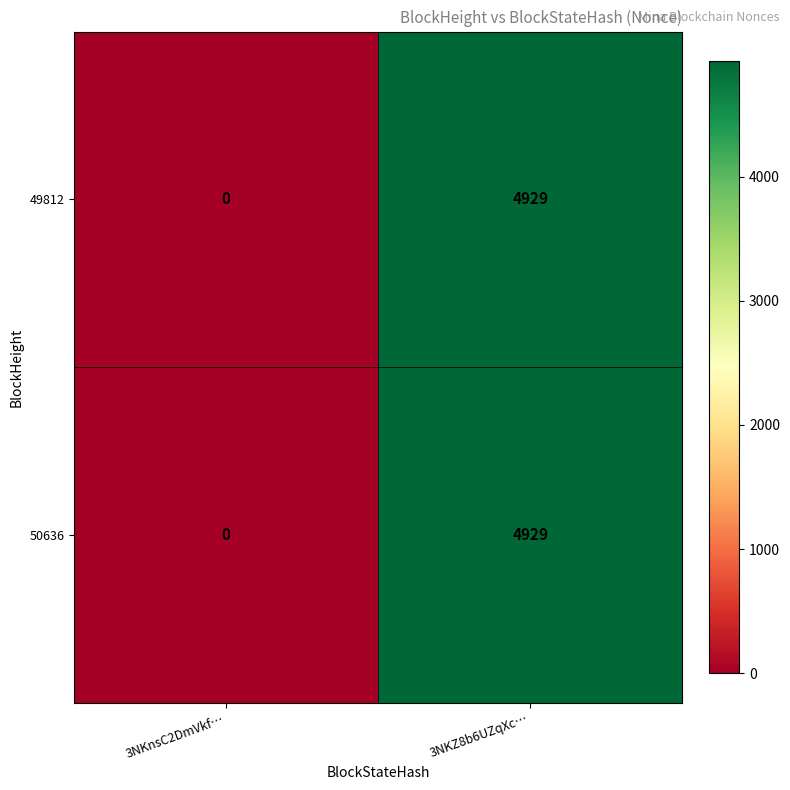

How many data points does each series have?

2